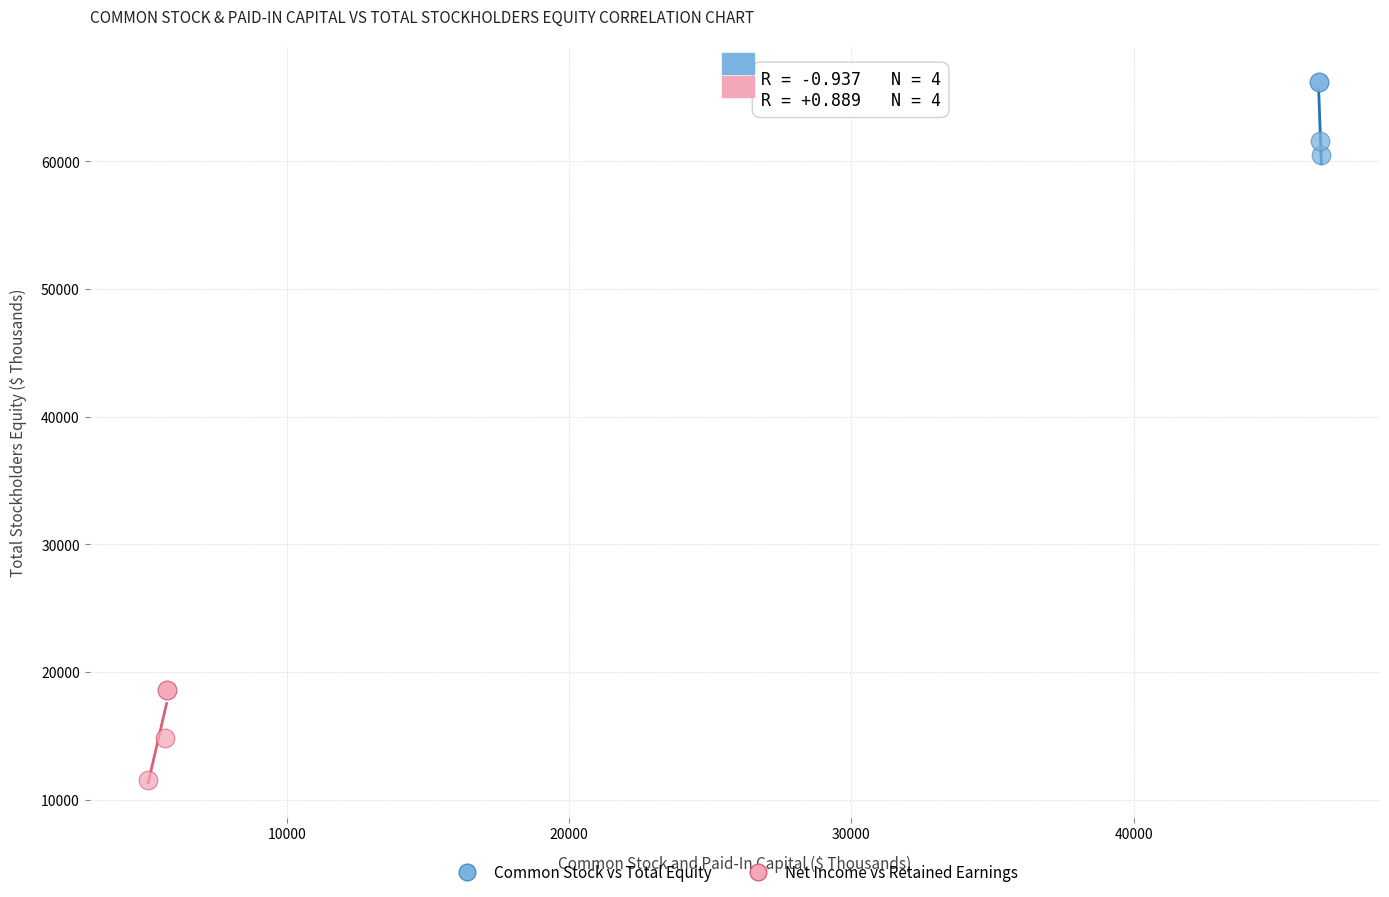

Which series contains the lowest Y value?

Net Income vs Retained Earnings